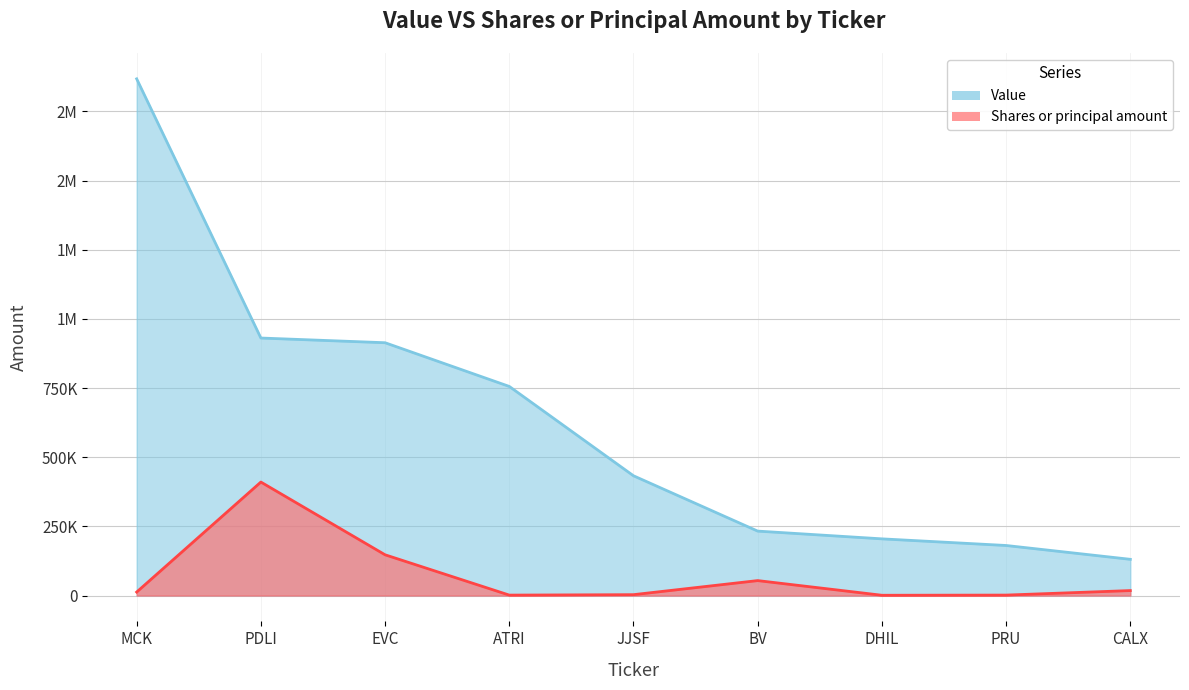

Which series has the largest range (max minus min)?

Value